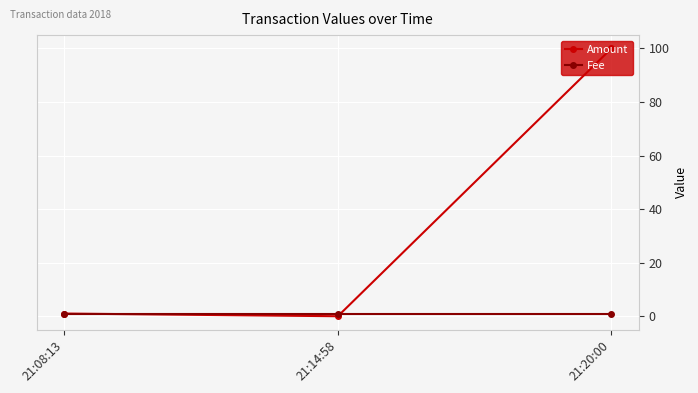

What are all the series names shown in the legend?

Amount, Fee